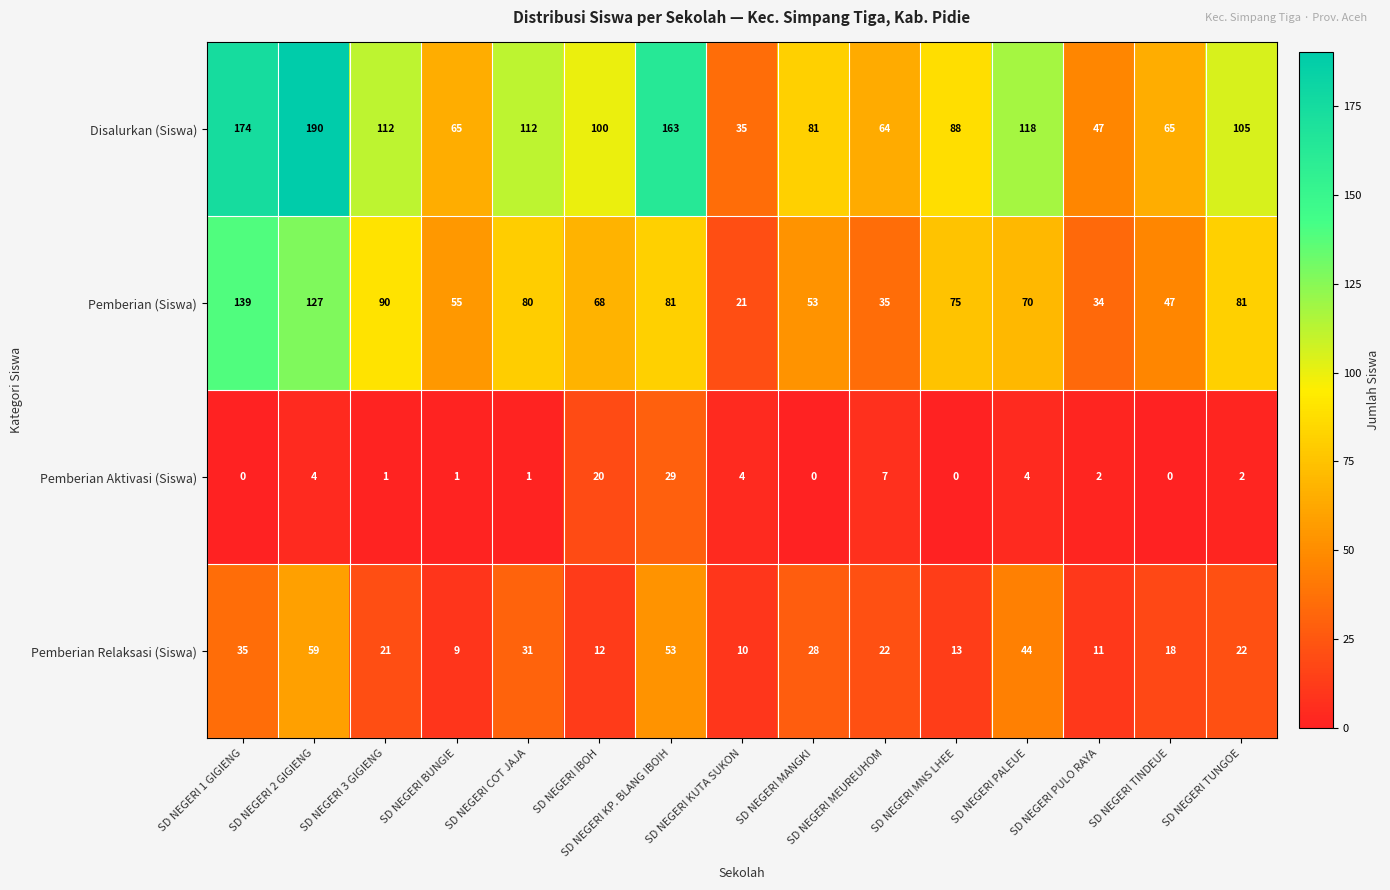

Rank the series by their maximum value, from highest to lowest.

Disalurkan (Siswa), Pemberian (Siswa), Pemberian Relaksasi (Siswa), Pemberian Aktivasi (Siswa)